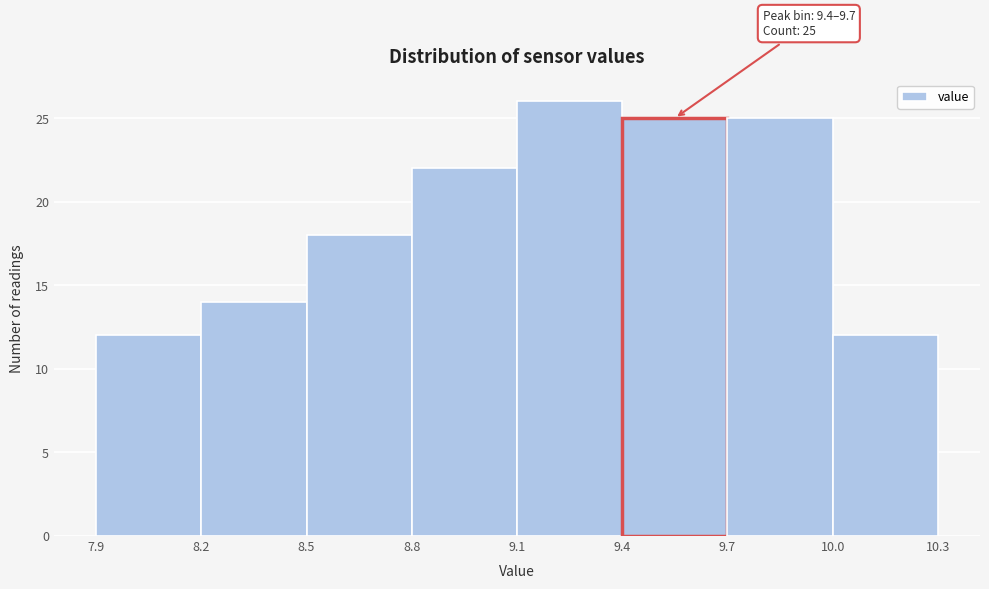

Over which range of the x-axis is the bar tallest?

9.1 to 9.4